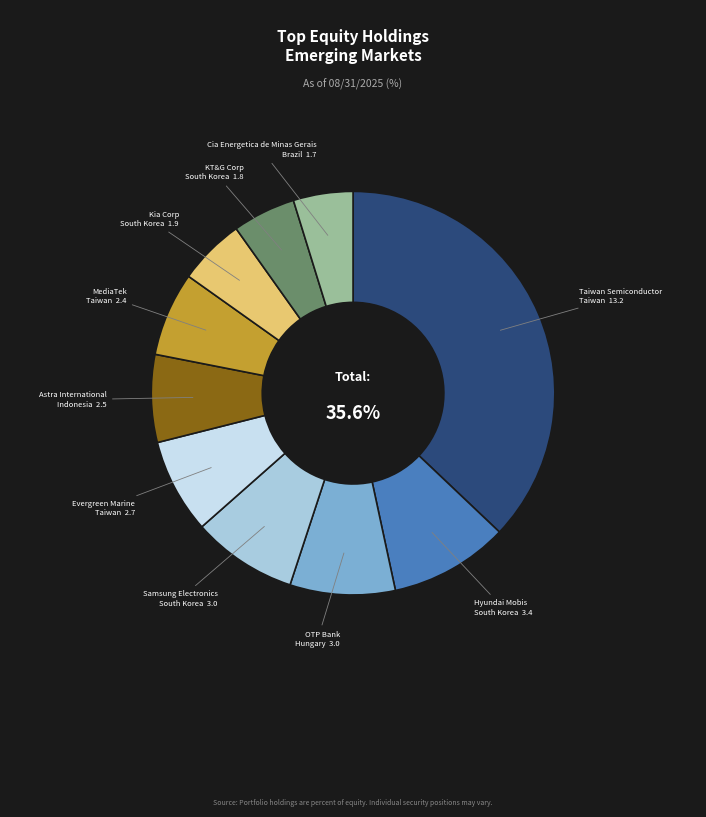

Which has a higher value, Hyundai Mobis or OTP Bank?

Hyundai Mobis